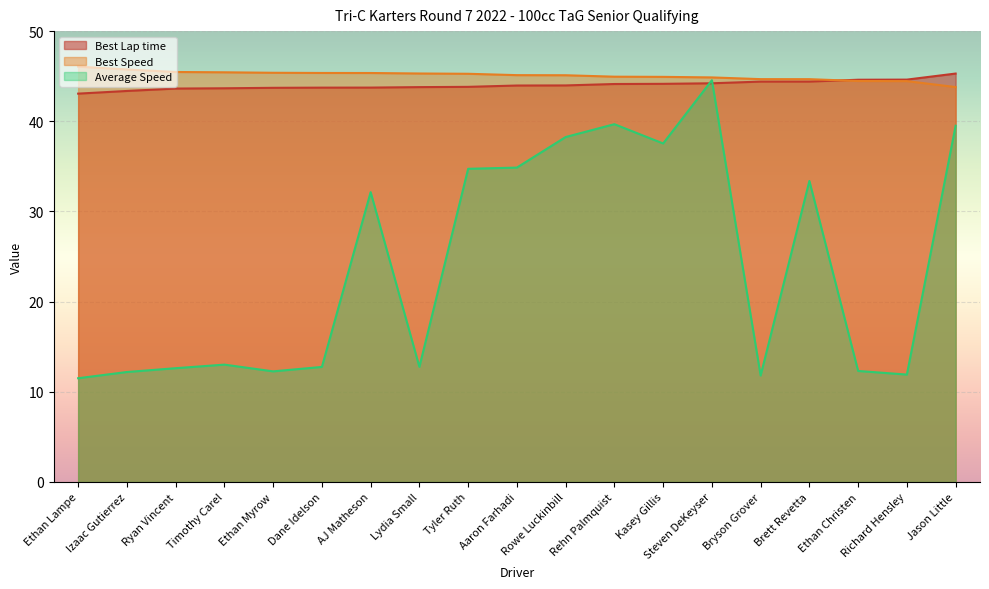

How many lines are shown in the chart?

3